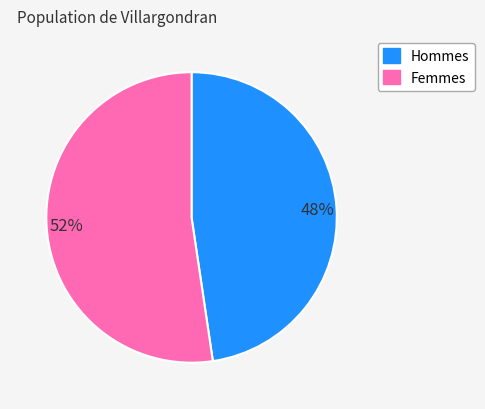

Is it true that 48% is 48% of the pie?

True